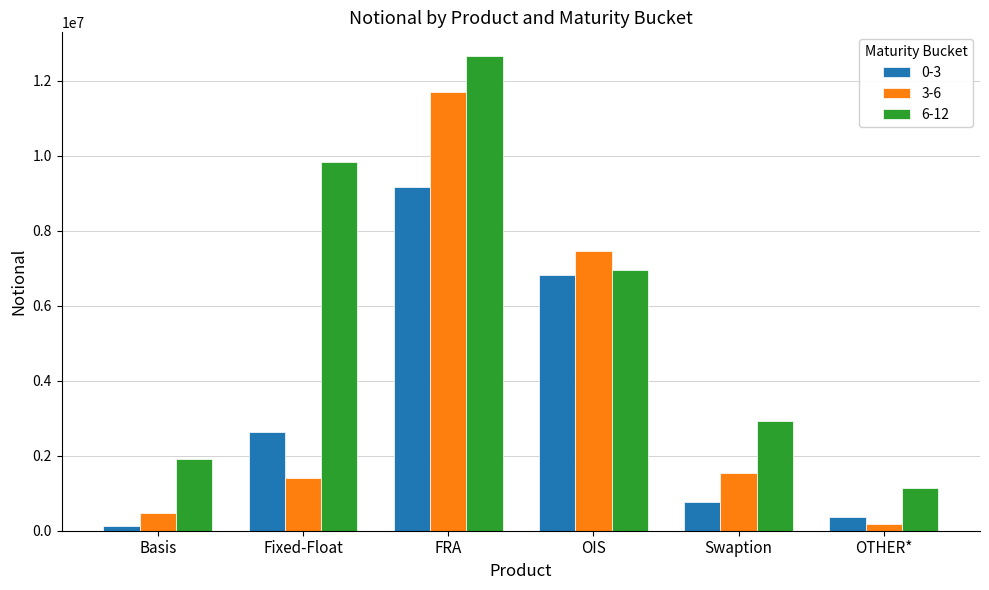

What is the sum of all 0-3 values?

19923107